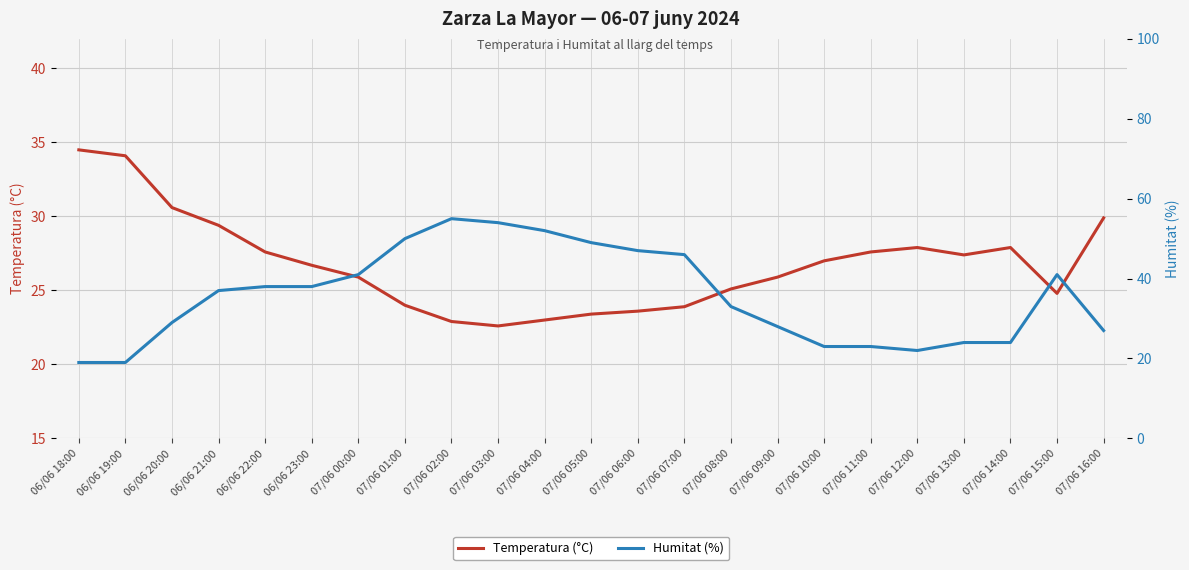

At which label does Temperatura (°C) first exceed 26?

06/06 18:00